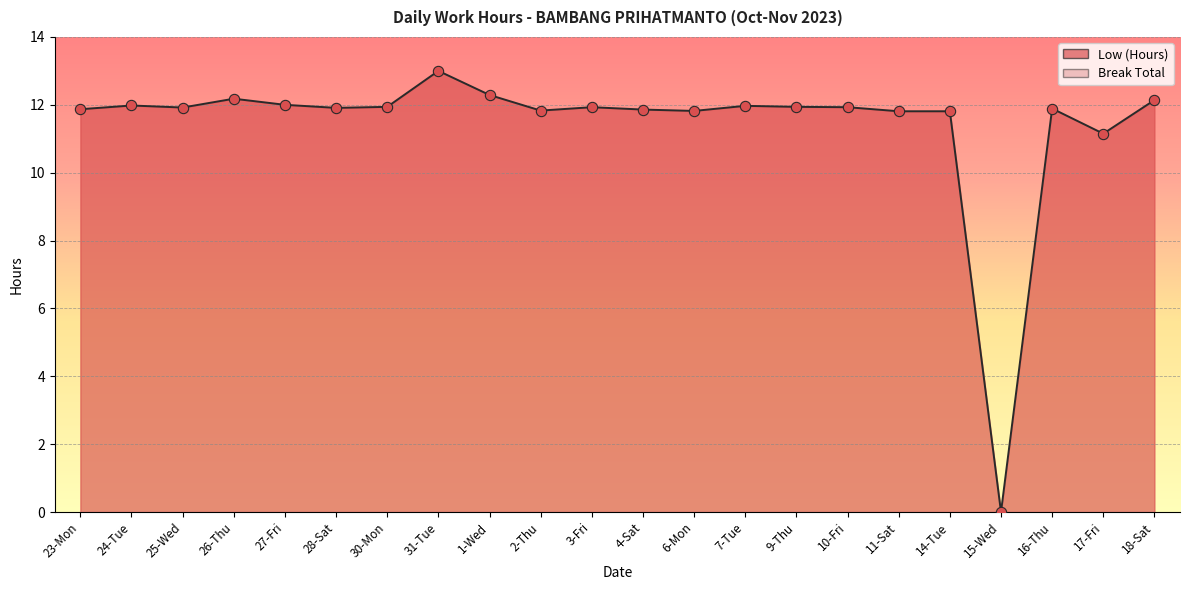

Which has a higher value, 24-Tue or 15-Wed?

24-Tue